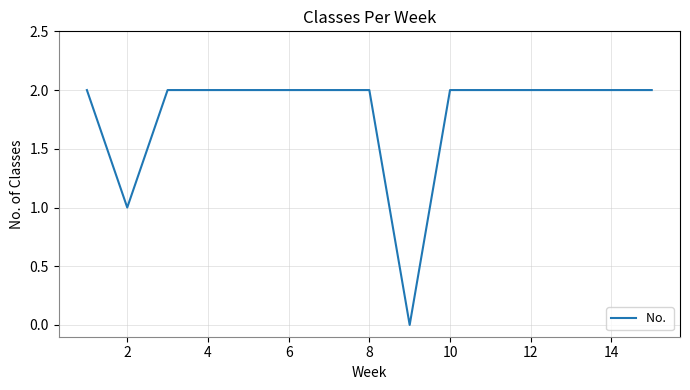

How many lines are shown in the chart?

1